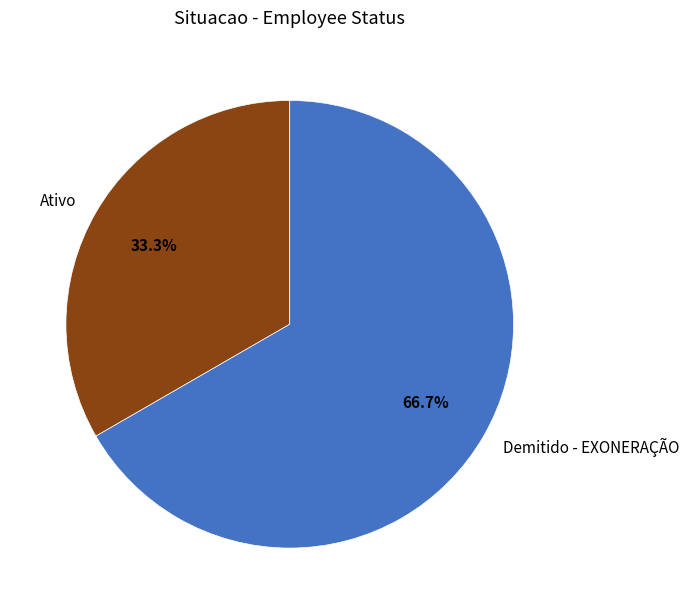

To the nearest percent, what is the average slice percentage?

50%